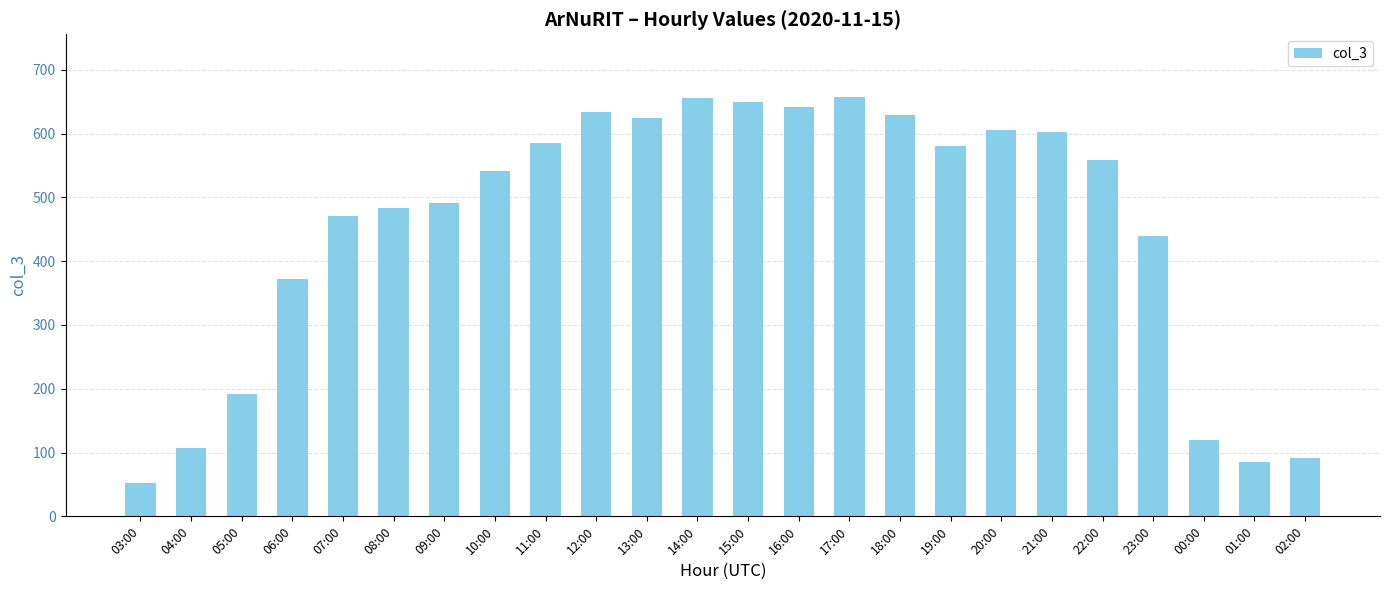

Which category has the lowest value across all series?

03:00